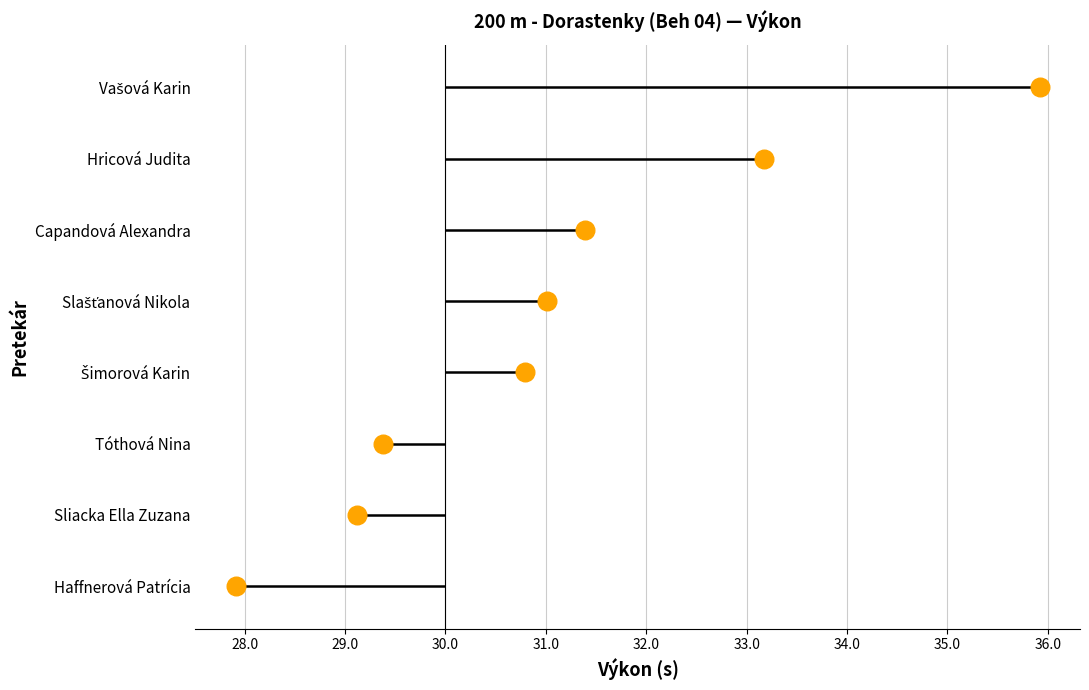

Between 30.0 and 34.0, which is larger?

34.0